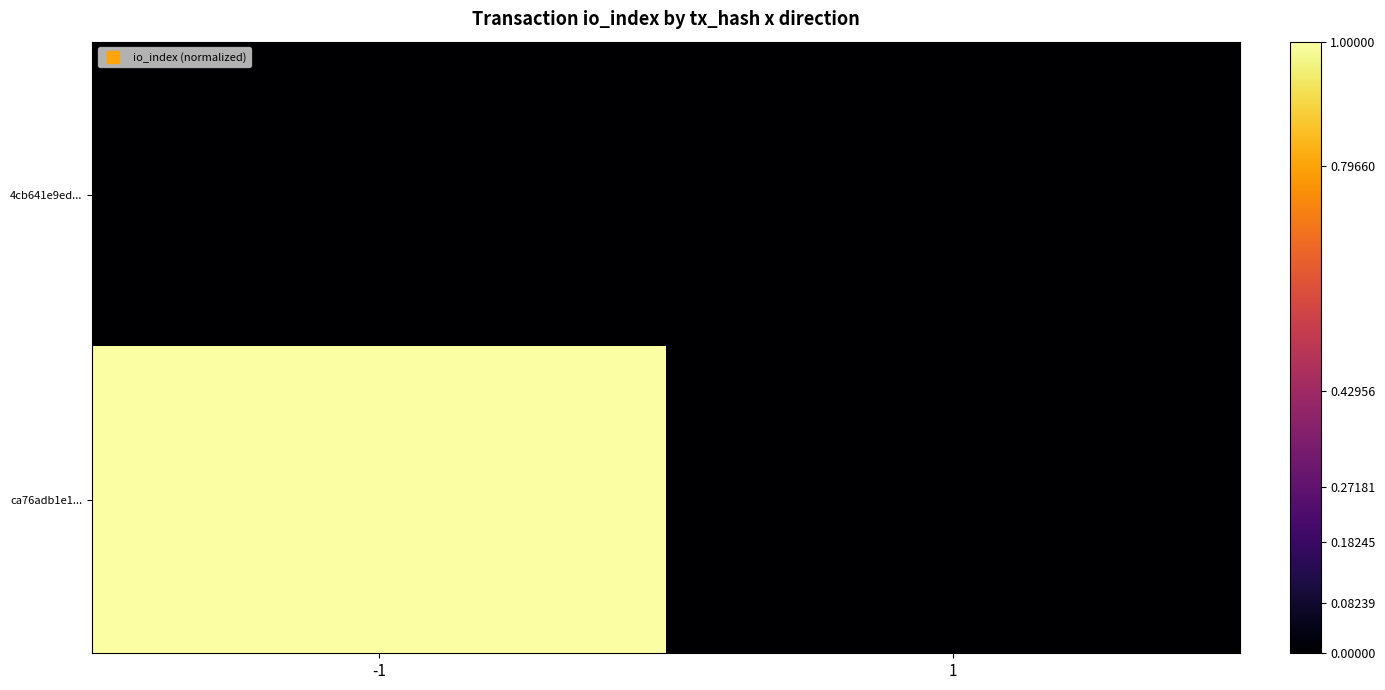

What is the total value across all series at -1?

1